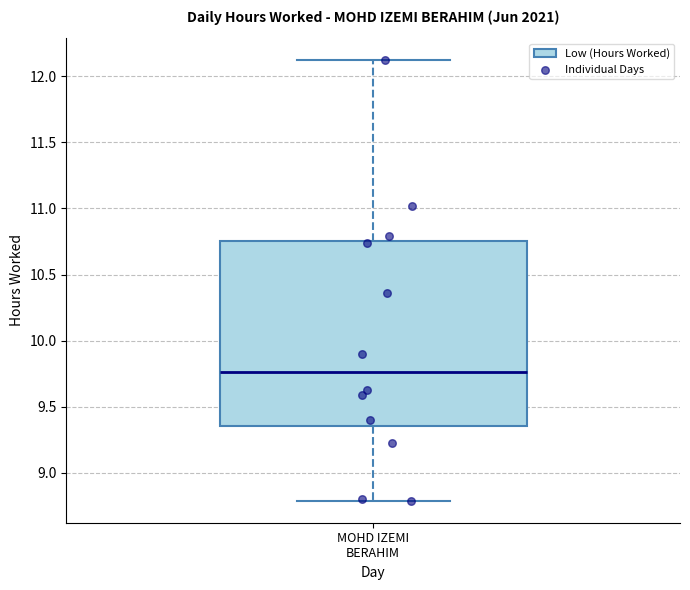

Where is the lower edge of the box for MOHD IZEMI BERAHIM on the y-axis? The values are not printed on the chart, so give them approximately, as read against the axis.

9.35